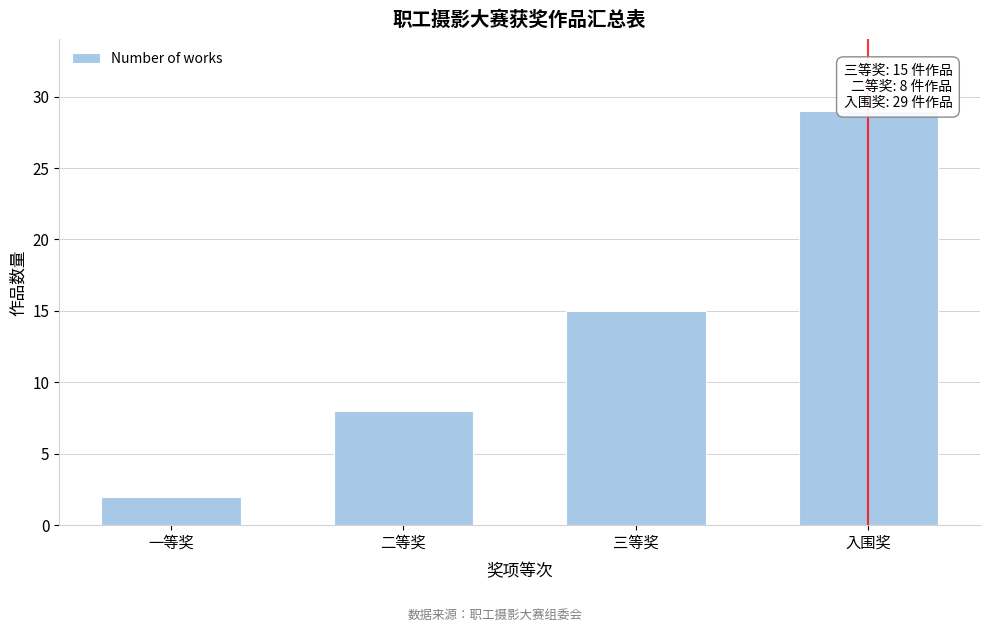

Reading left to right, what are all the values shown in this chart?

2	8	15	29